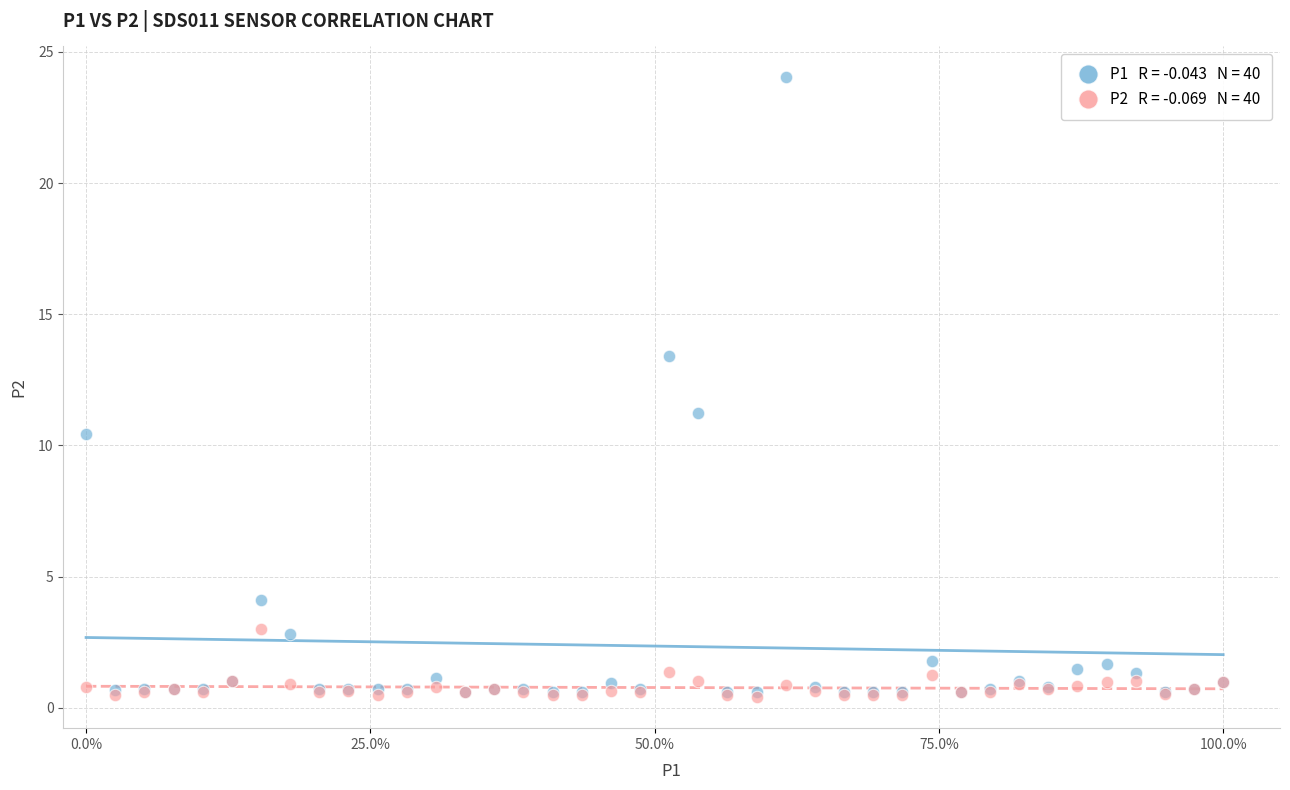

Across all series, what Y value is closest to 12?

11.2